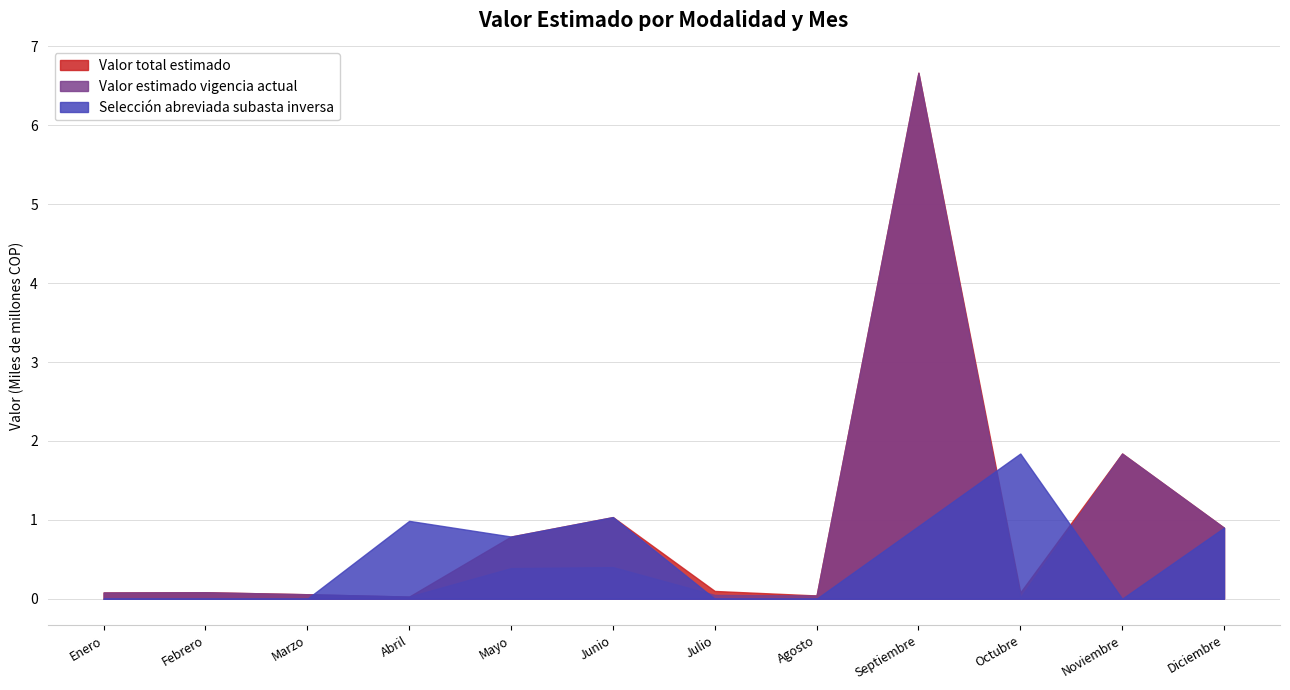

Is it true that Valor total estimado equals 6.7 at Septiembre?

True